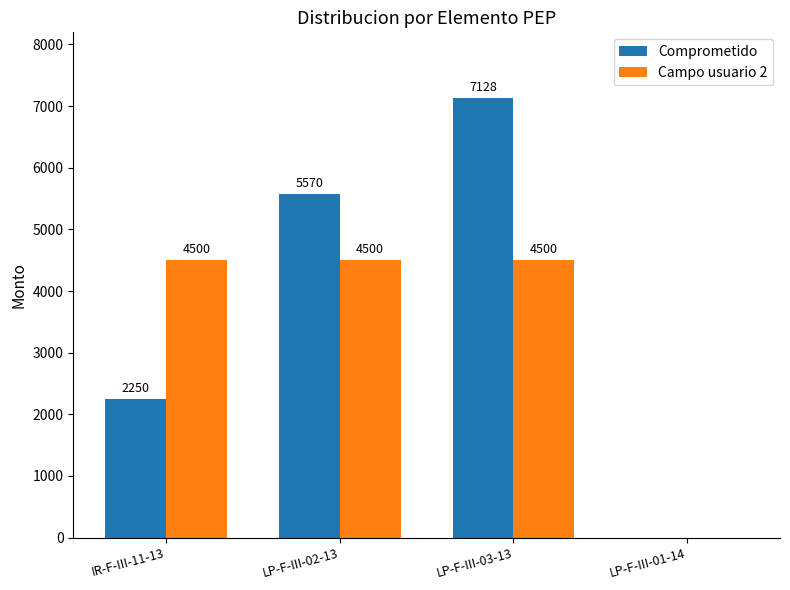

True or false: Comprometido has a value of 0 at LP-F-III-01-14.

True